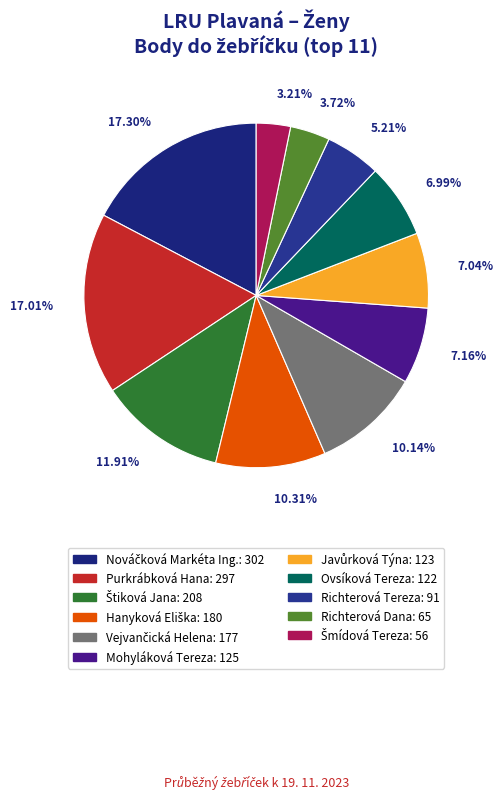

To the nearest percent, what percentage of the pie is Ovsíková Tereza?

7%